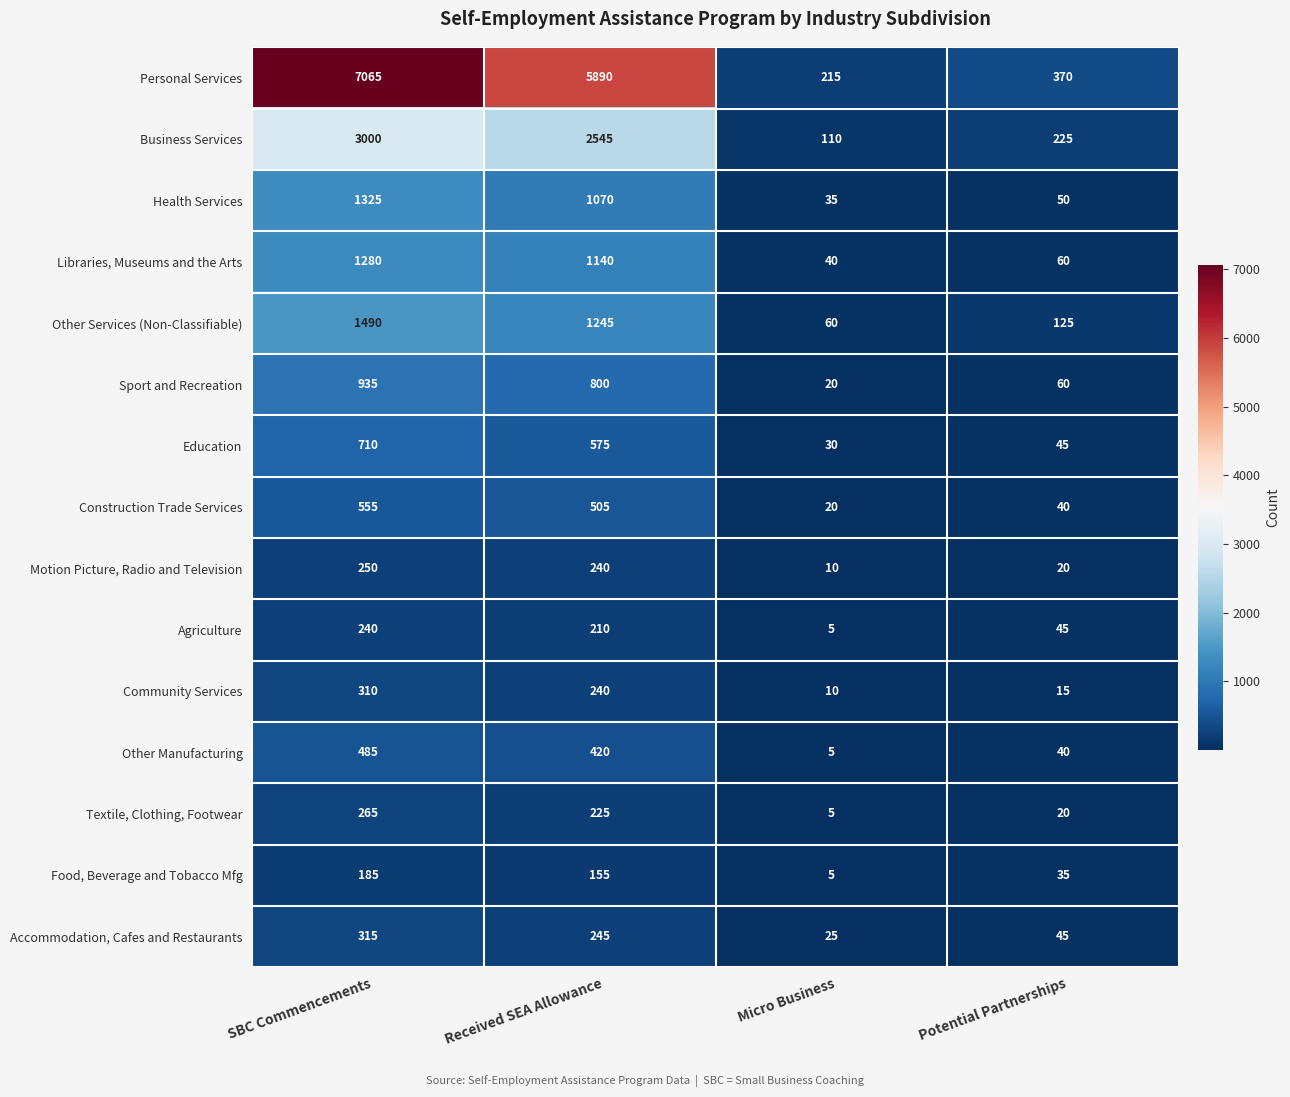

At which label is Textile, Clothing, Footwear closest to 135?

Received SEA Allowance